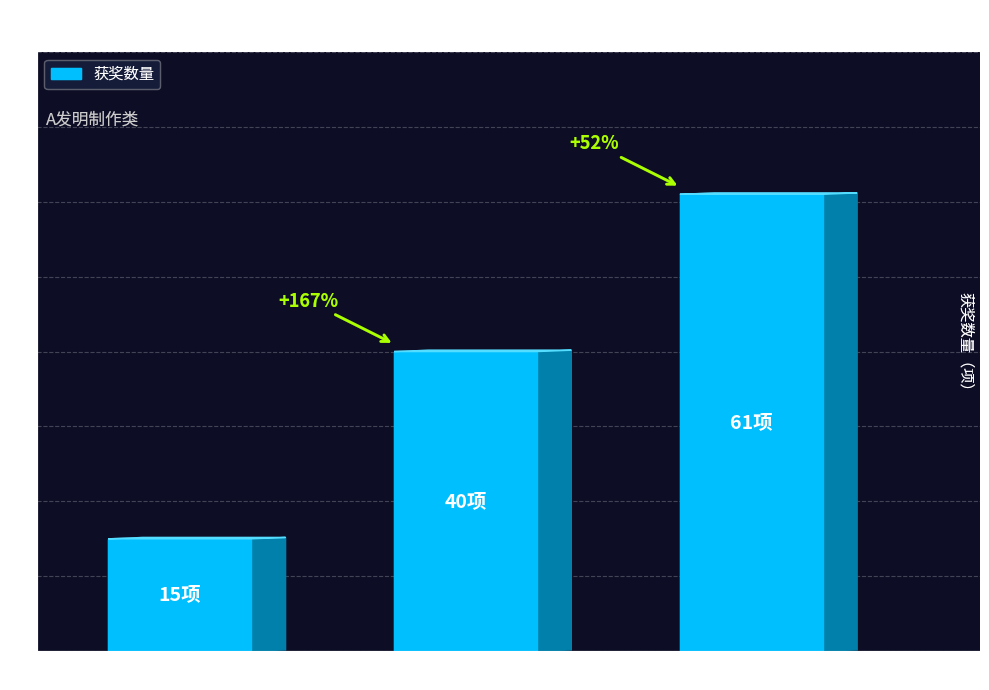

What is the change in value from 二等奖 to 三等奖?

+21